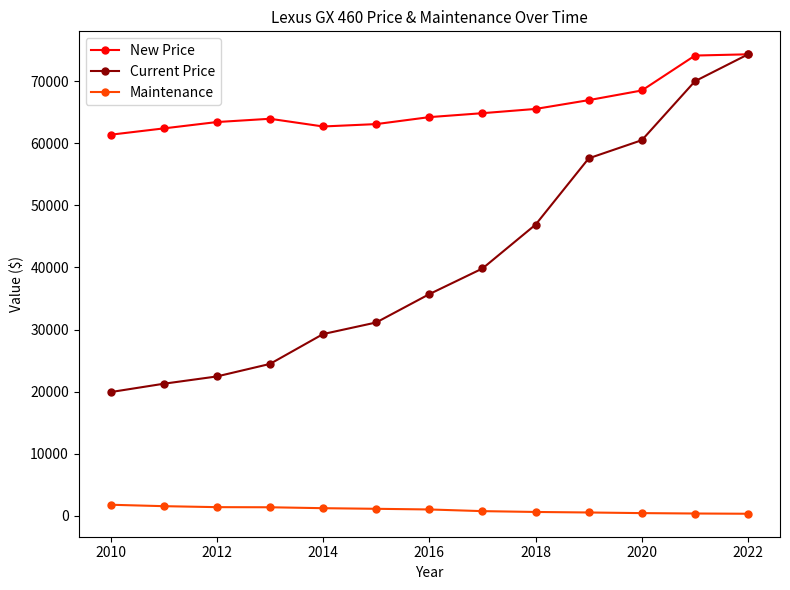

True or false: Current Price and Maintenance cross at least once.

False